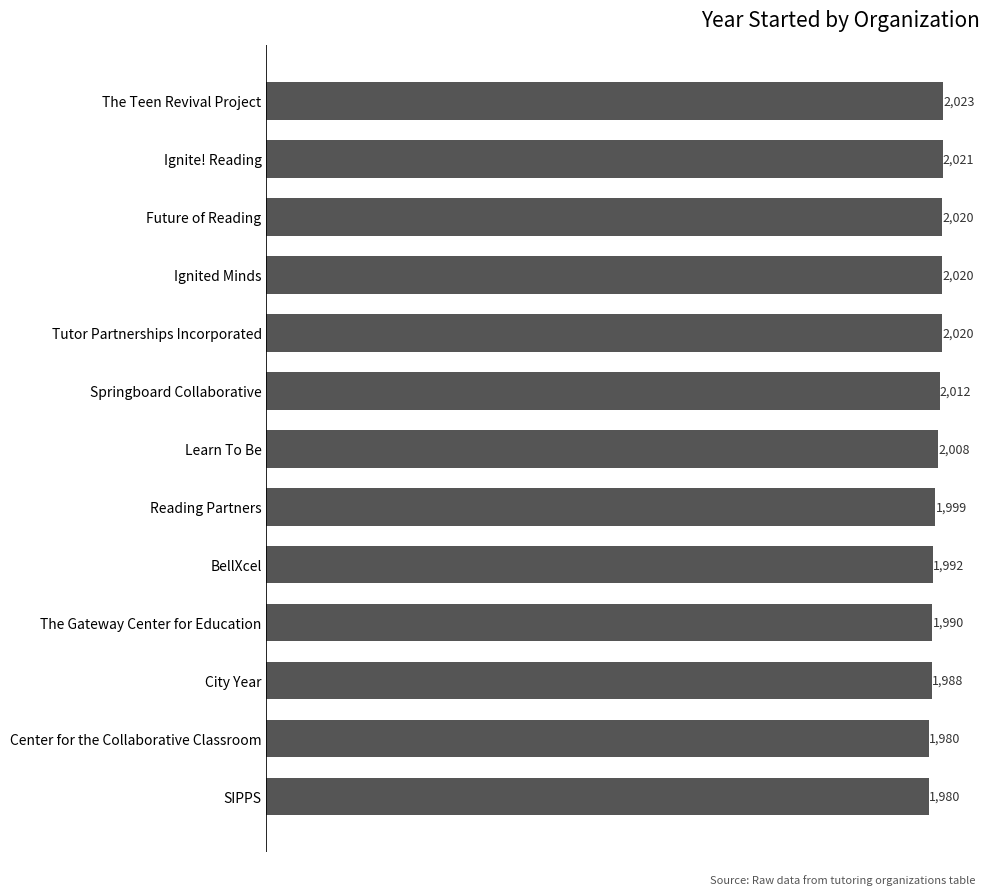

How many bars are there in total?

13